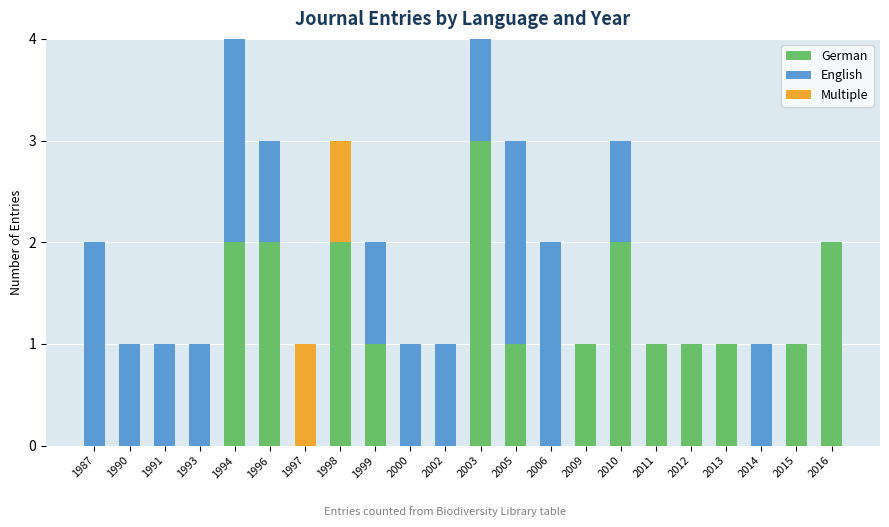

What is the total value across all series at 1998?

3